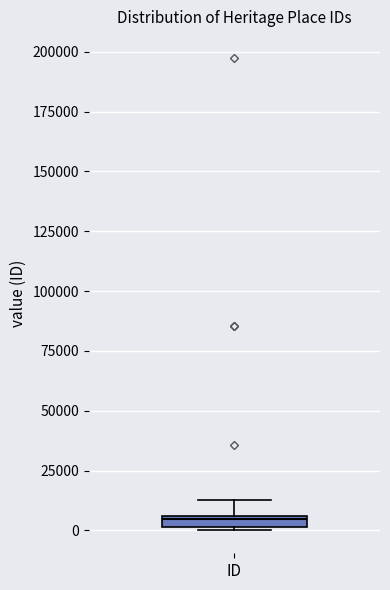

Where is the upper edge of the box for ID on the y-axis? The values are not printed on the chart, so give them approximately, as read against the axis.

5000